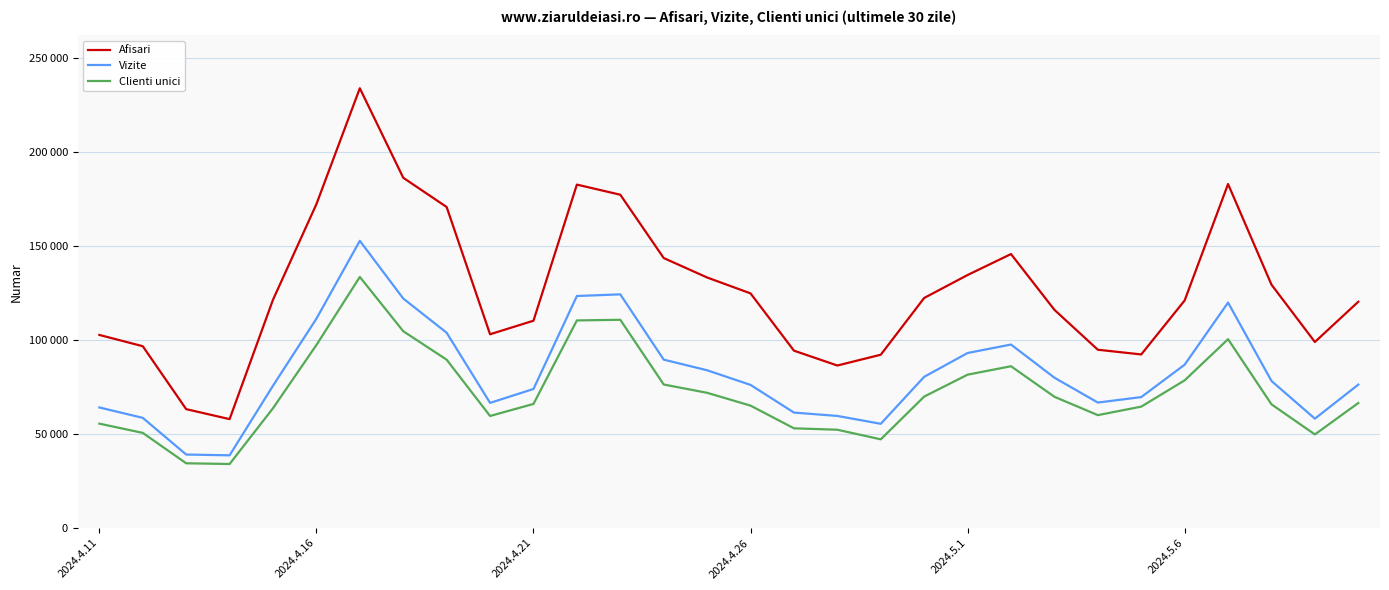

How many interior local valleys does the Clienti unici series have?

5